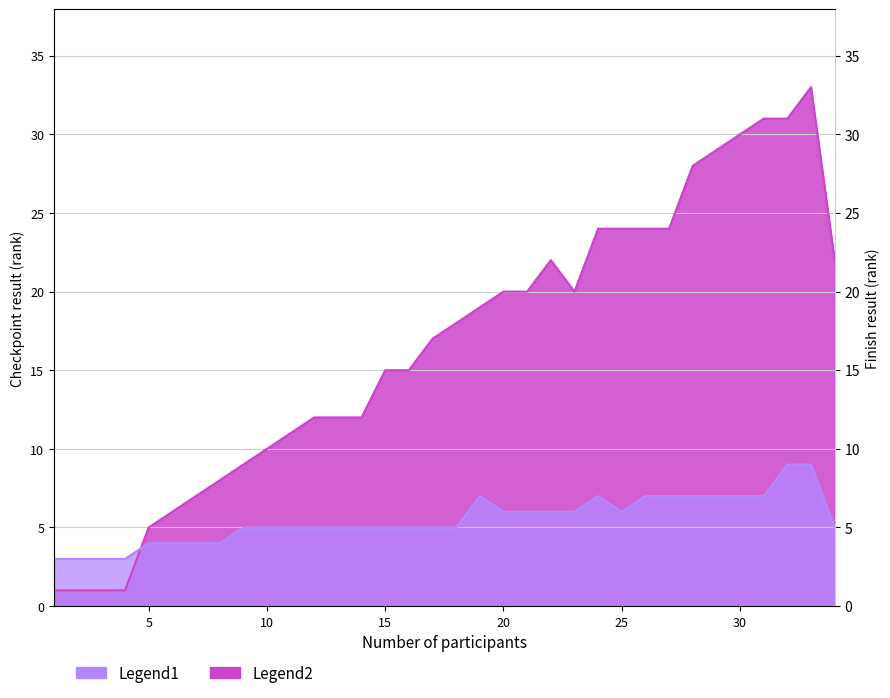

How many values in the Legend1 series exceed 5?

15